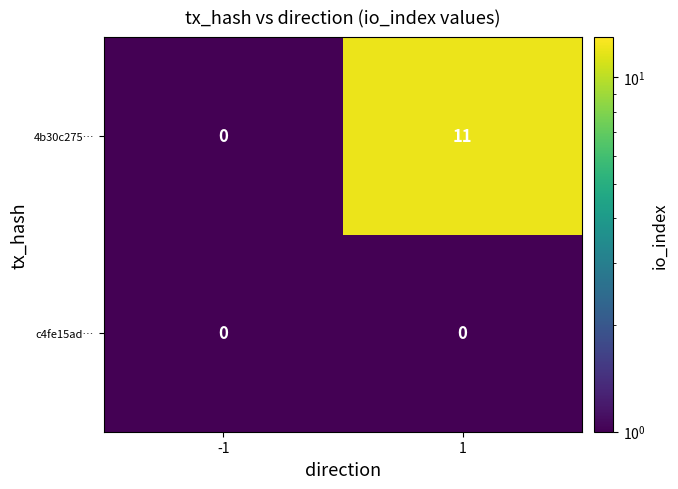

What is the maximum value shown in the chart?

11